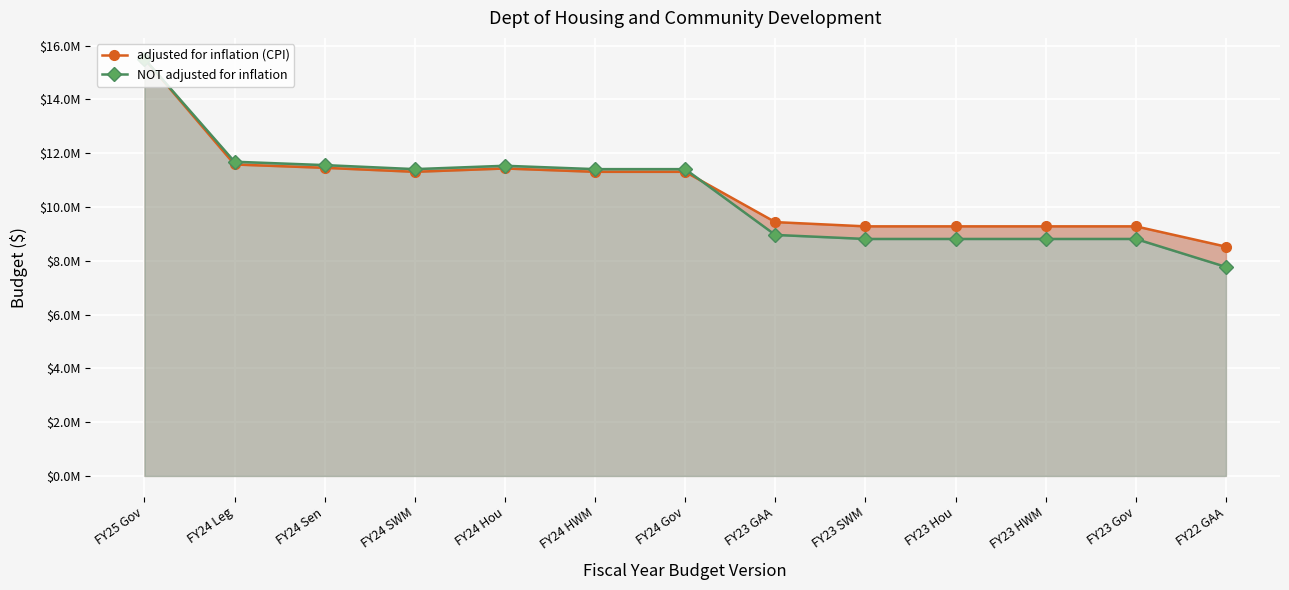

What position from the left is FY24 Gov?

7